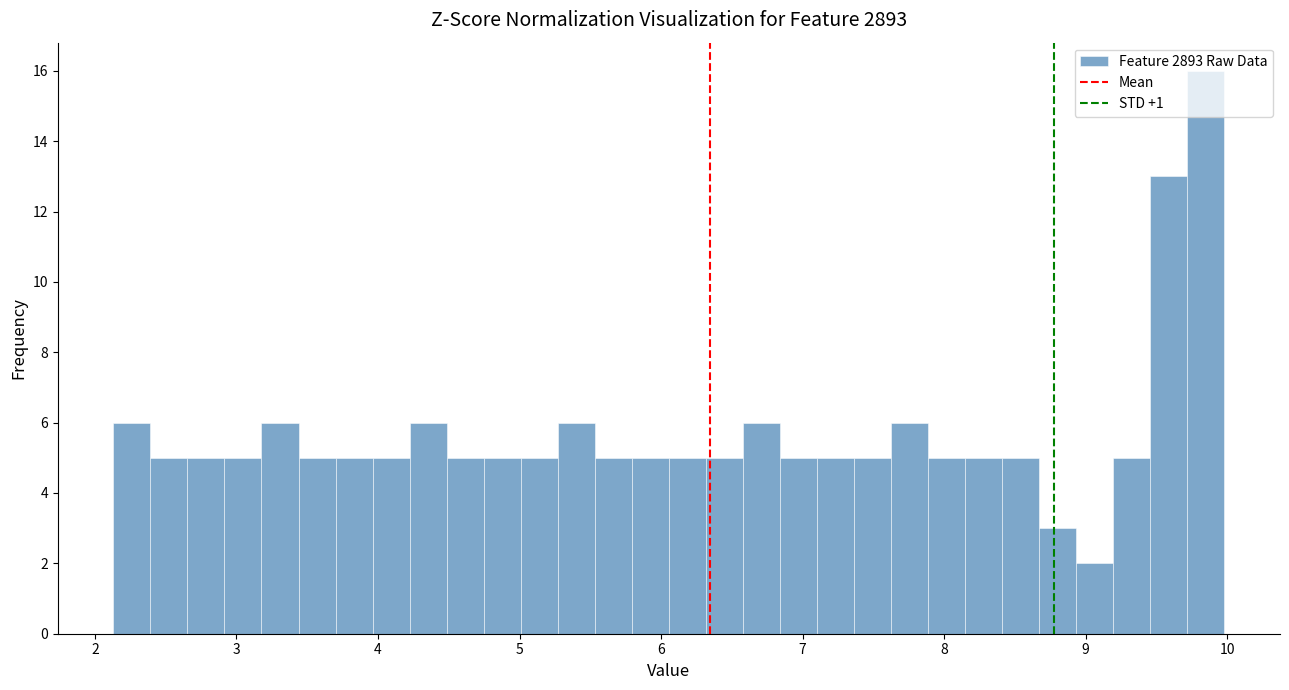

Read against the x-axis, roughly where is the centre of the tallest bar?

9.8